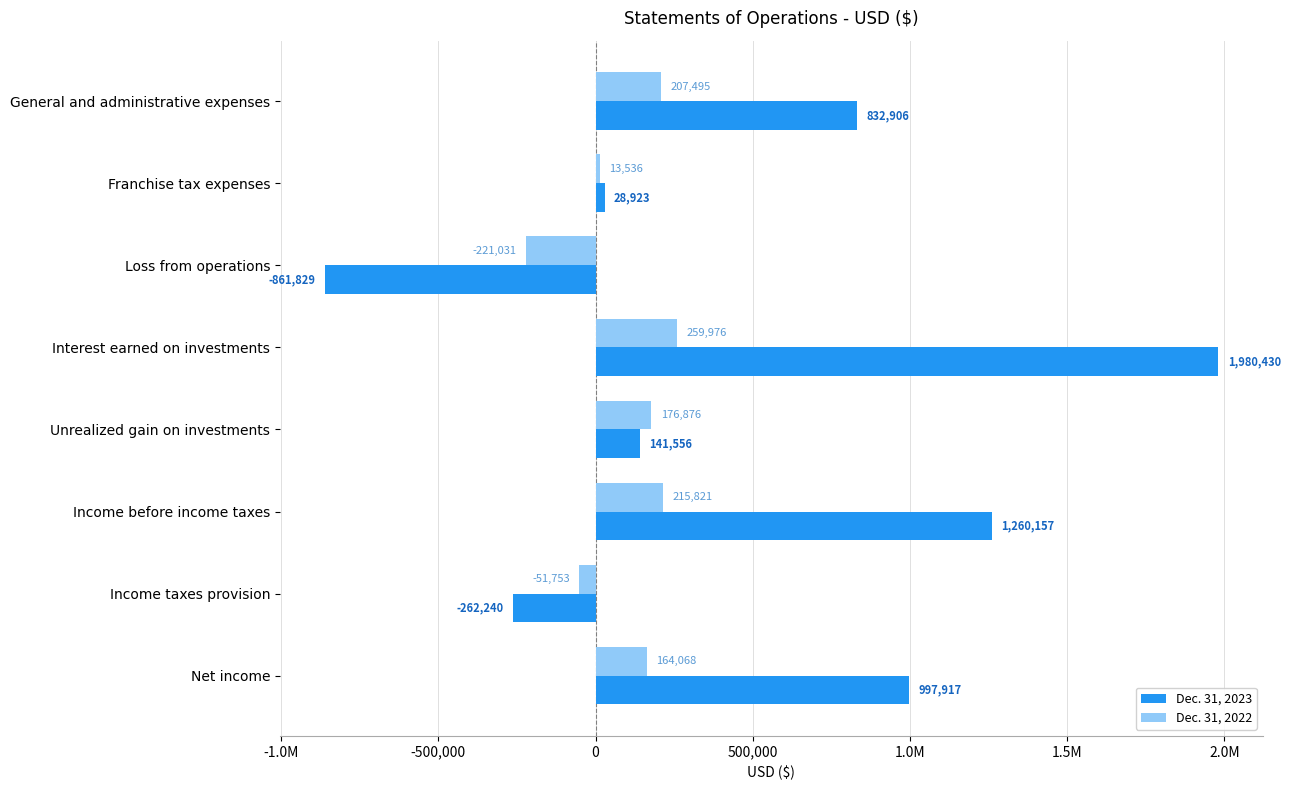

What are all the series names shown in the legend?

Dec. 31, 2023, Dec. 31, 2022